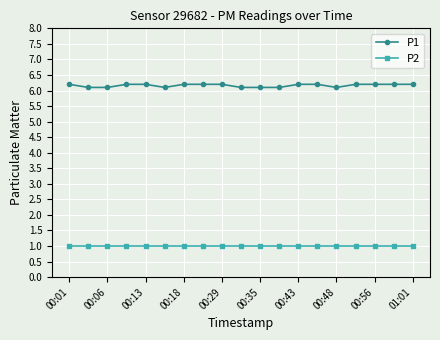

At how many categories does at least one series exceed 4?

19